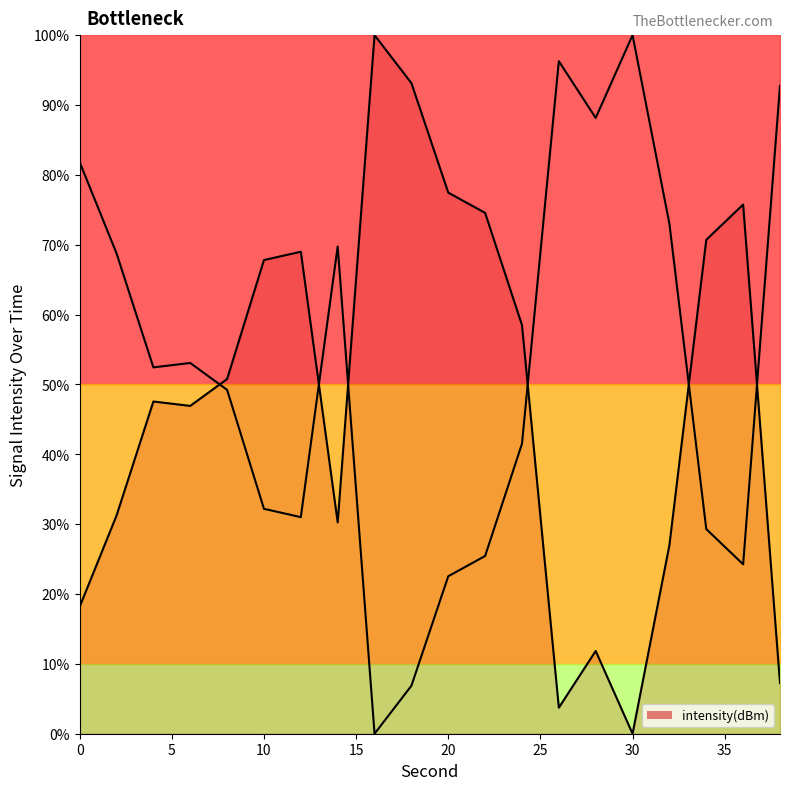

What is the value of the 2nd point from the left?

31.2